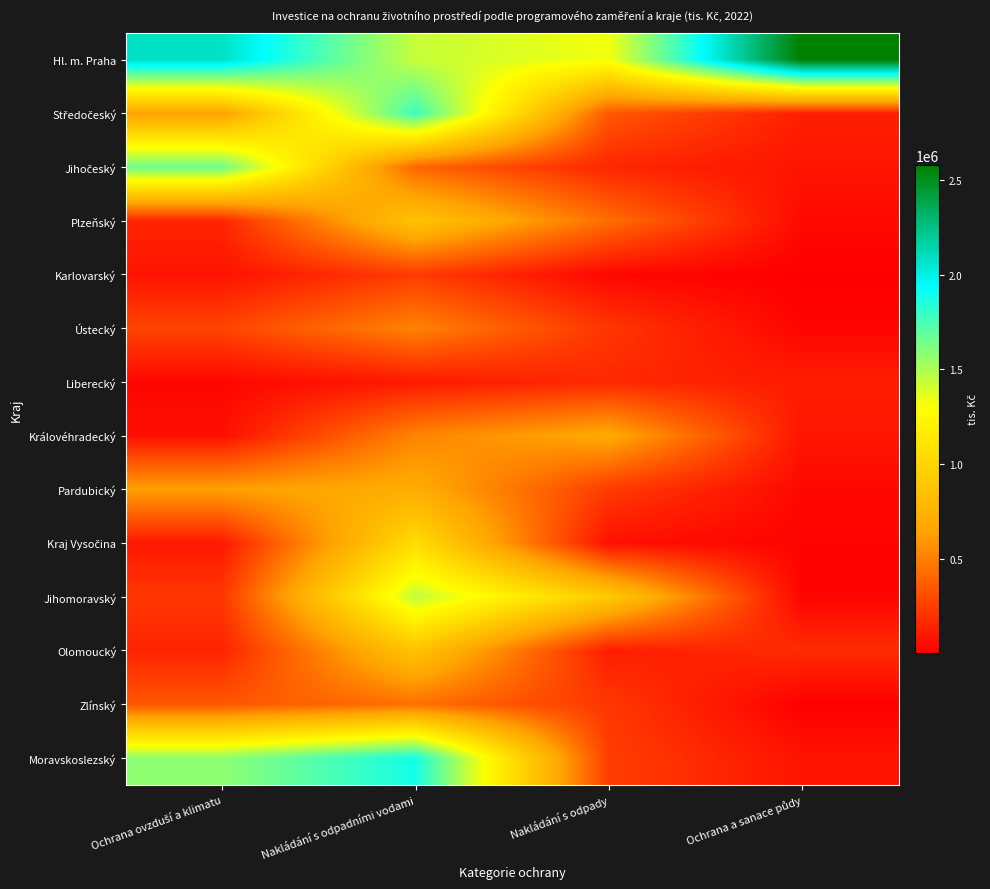

Which has a higher value, Ochrana a sanace půdy or Nakládání s odpady?

Ochrana a sanace půdy